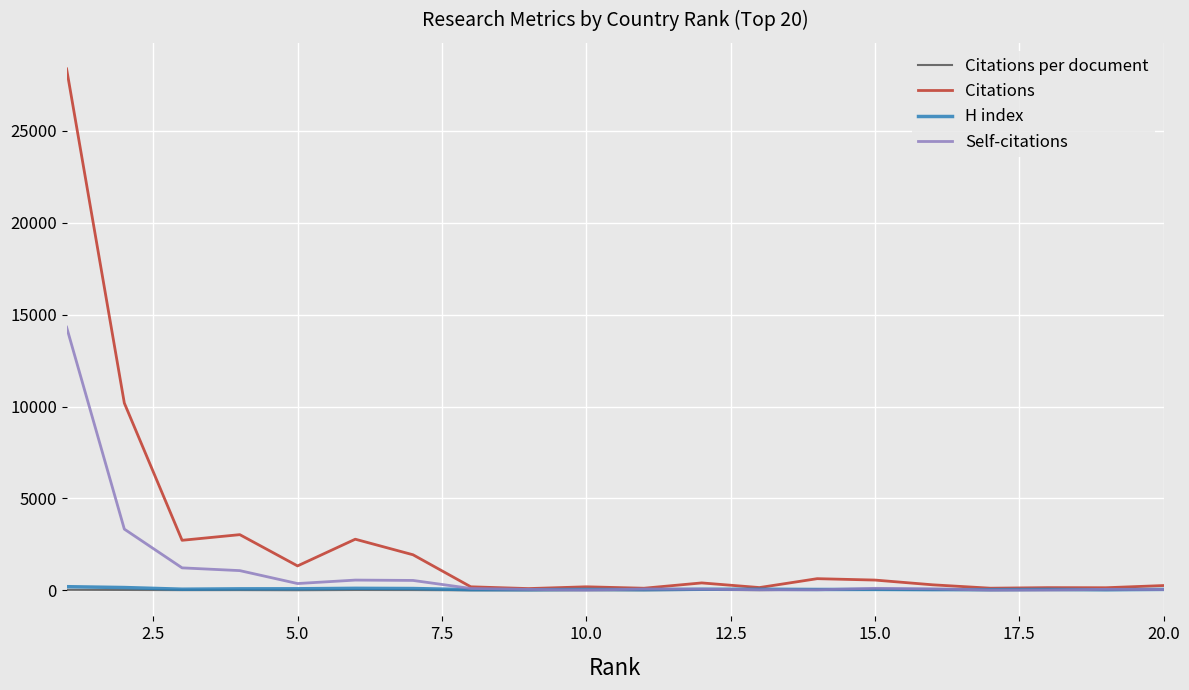

Which series has the largest range (max minus min)?

Citations